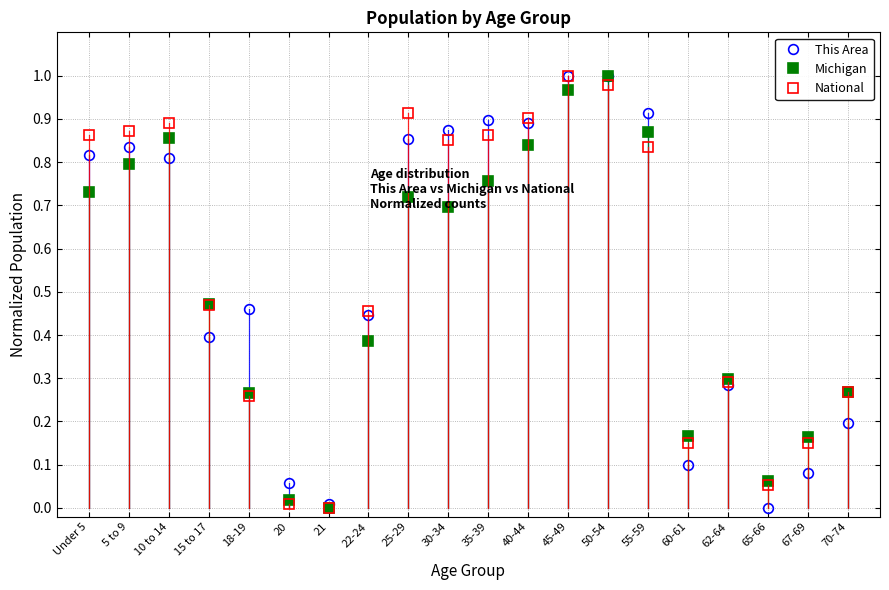

True or false: This Area has a value of 0.1 at 67-69.

True